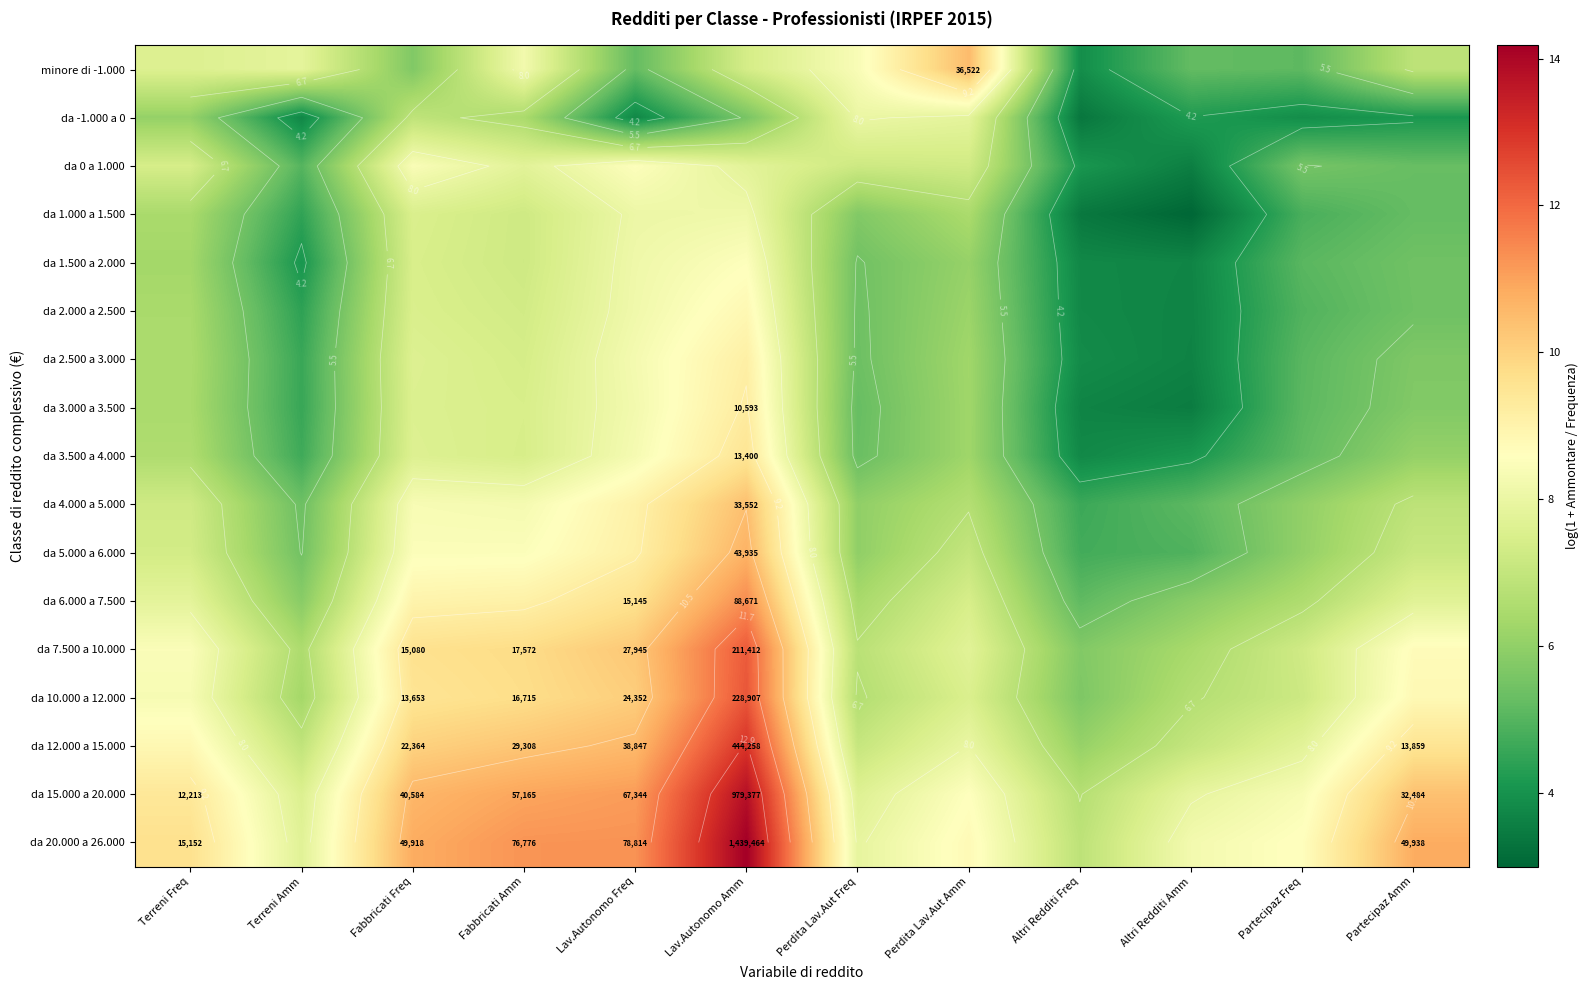

What is the difference between the da 1.000 a 1.500 values at Terreni Freq and Fabbricati Amm?

0.8